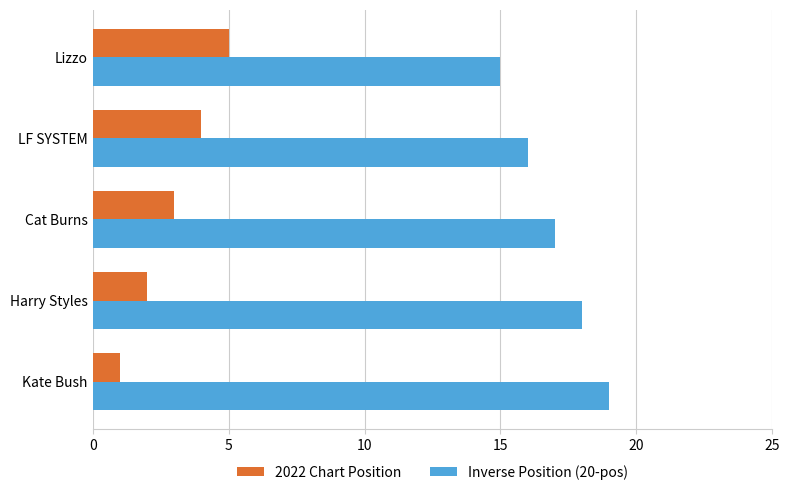

What value does the Inverse Position (20-pos) series have at Cat Burns?

17